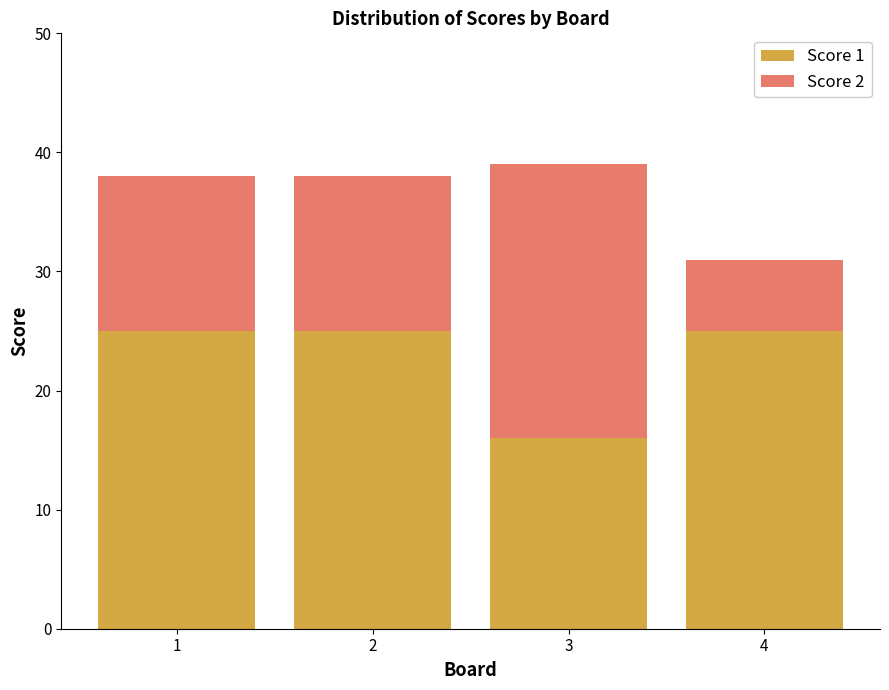

Reading left to right, transcribe the values for Score 1.

25	25	16	25